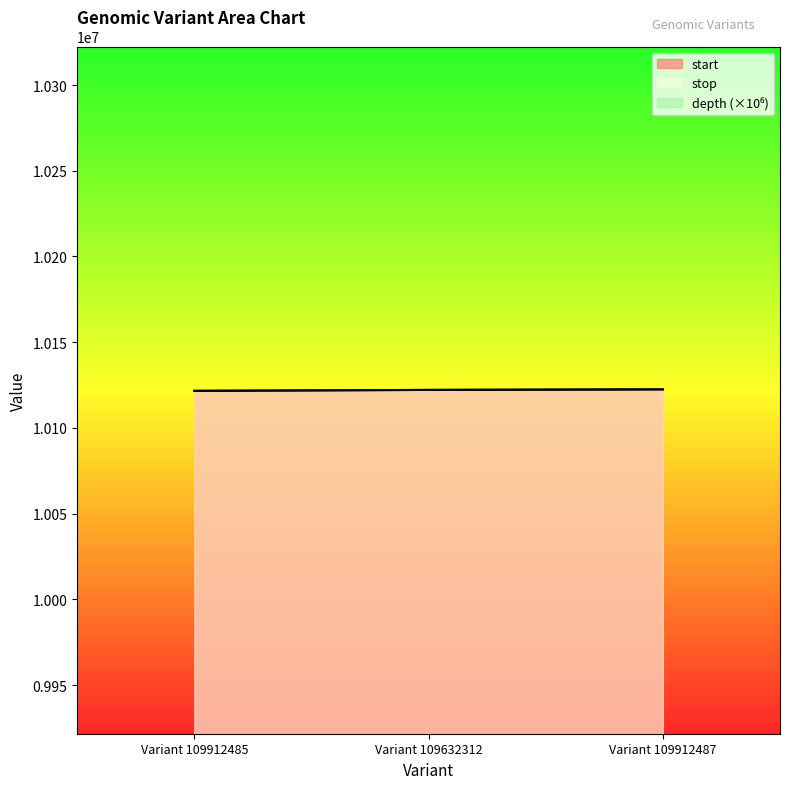

Between Variant 109632312 and Variant 109912487, which is larger?

Variant 109912487